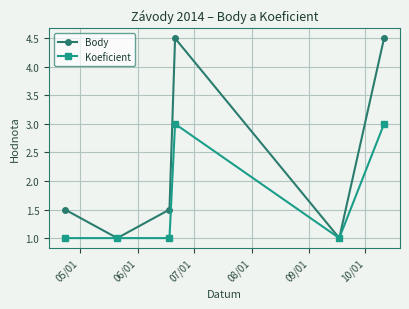

Which series has the largest total across all categories?

Body